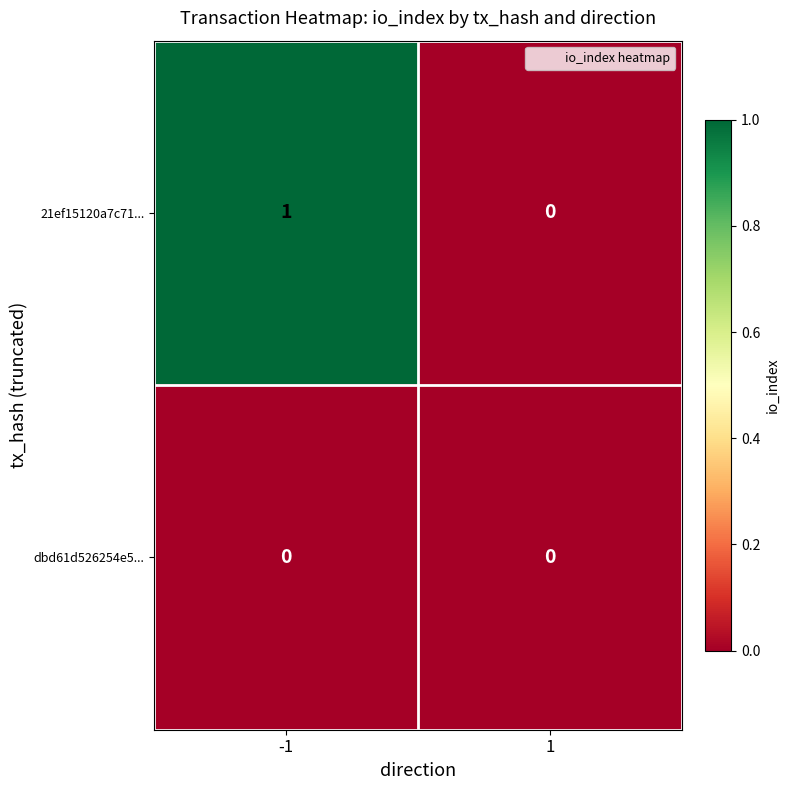

Which series has the largest range (max minus min)?

21ef15120a7c71...